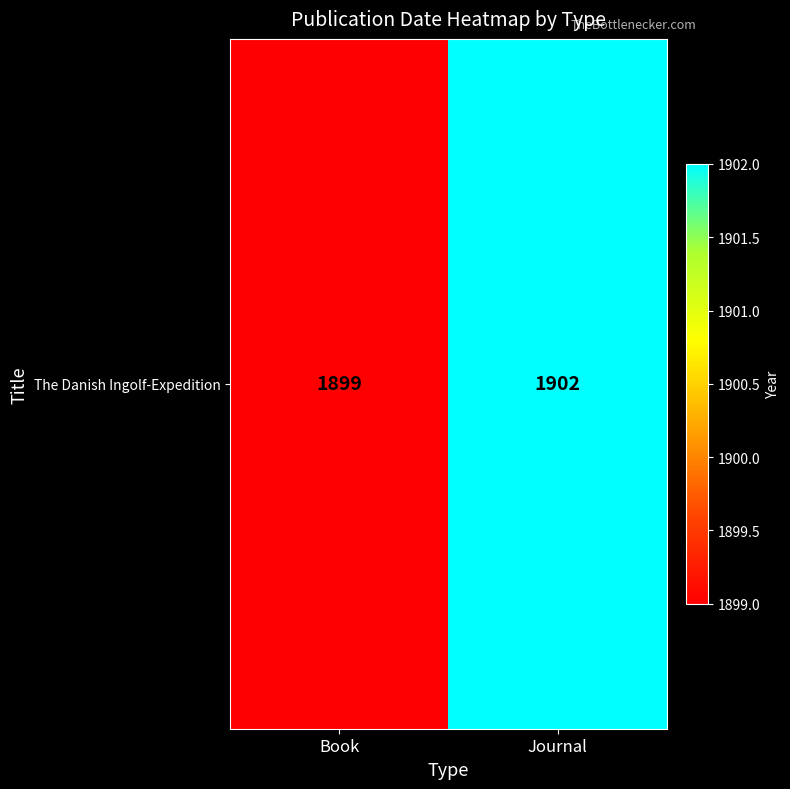

Rank the categories by value from highest to lowest.

Journal, Book